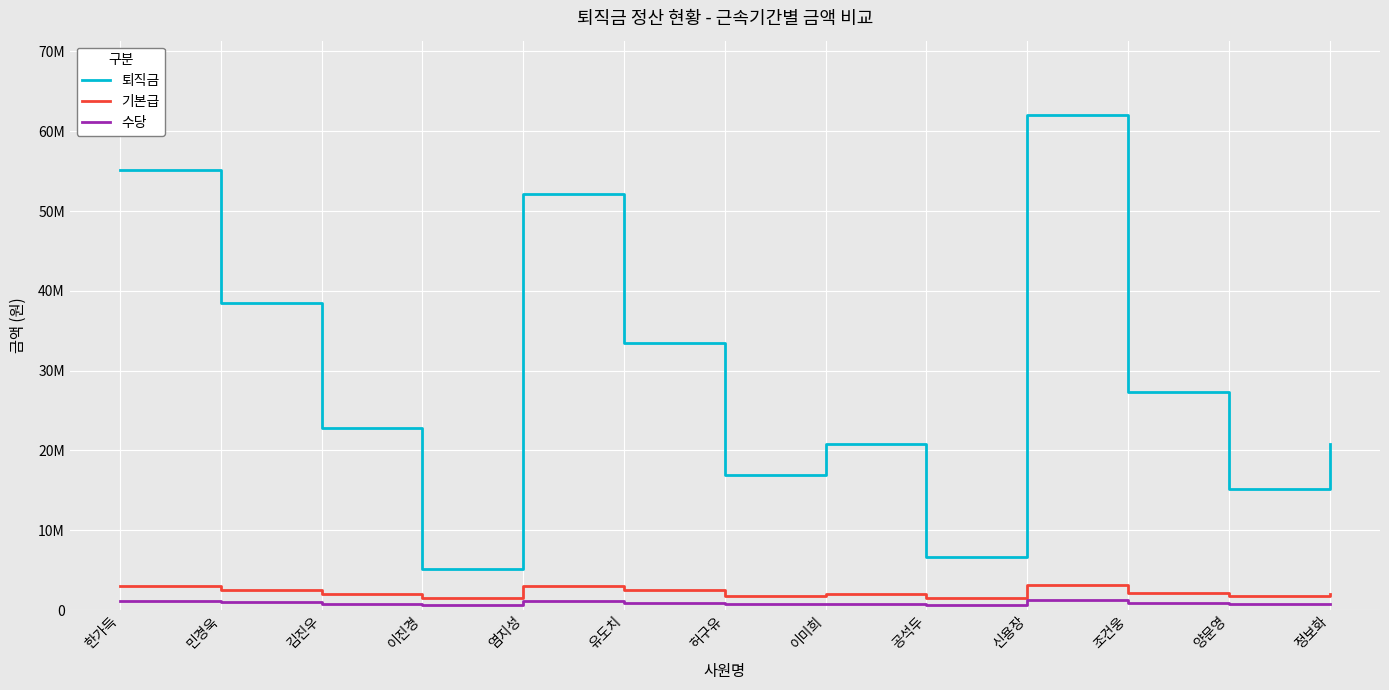

What are all the series names shown in the legend?

퇴직금, 기본급, 수당